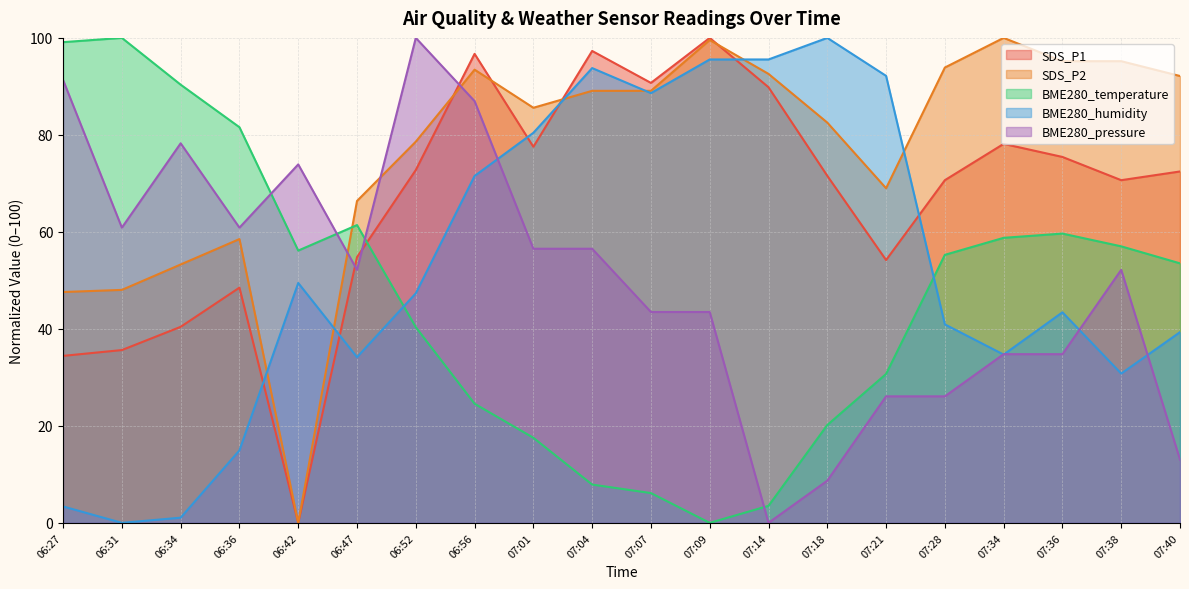

What is the difference between the SDS_P1 values at 06:27 and 06:31?

1.2